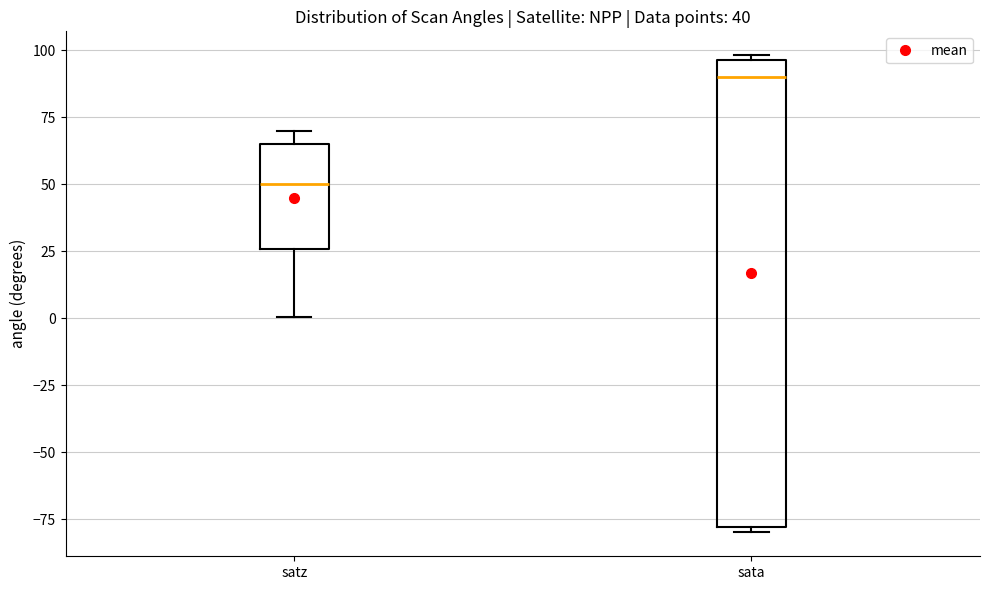

Which box's median line is the lowest?

satz